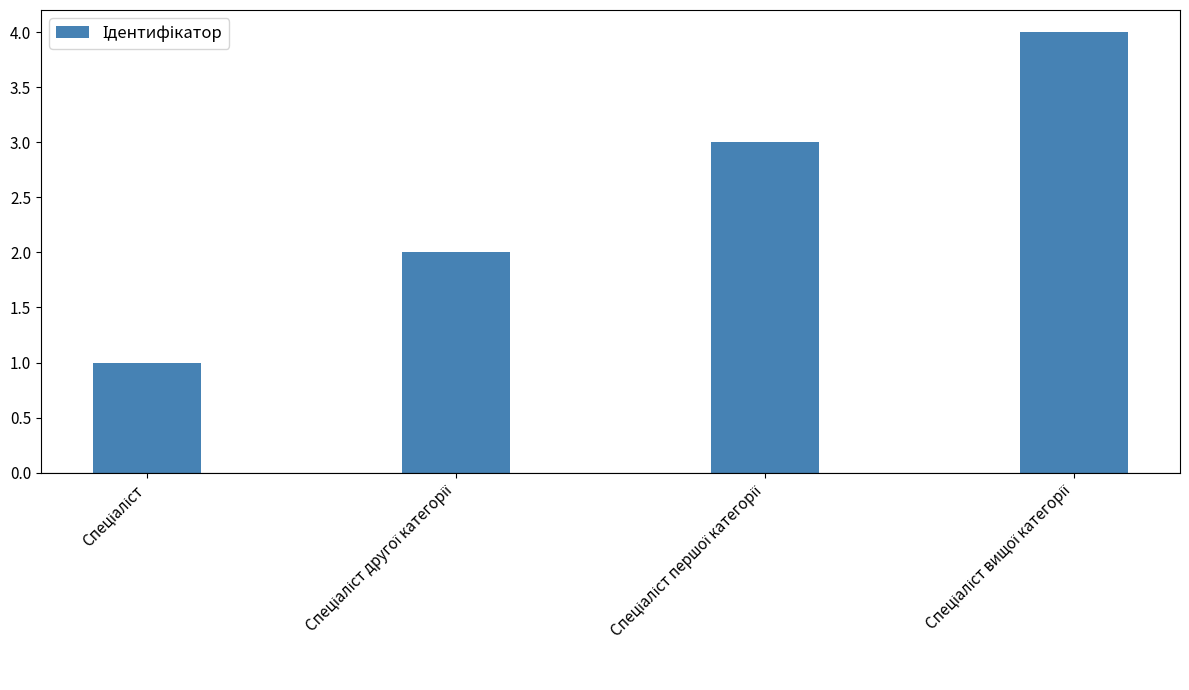

What is the sum of all values?

10